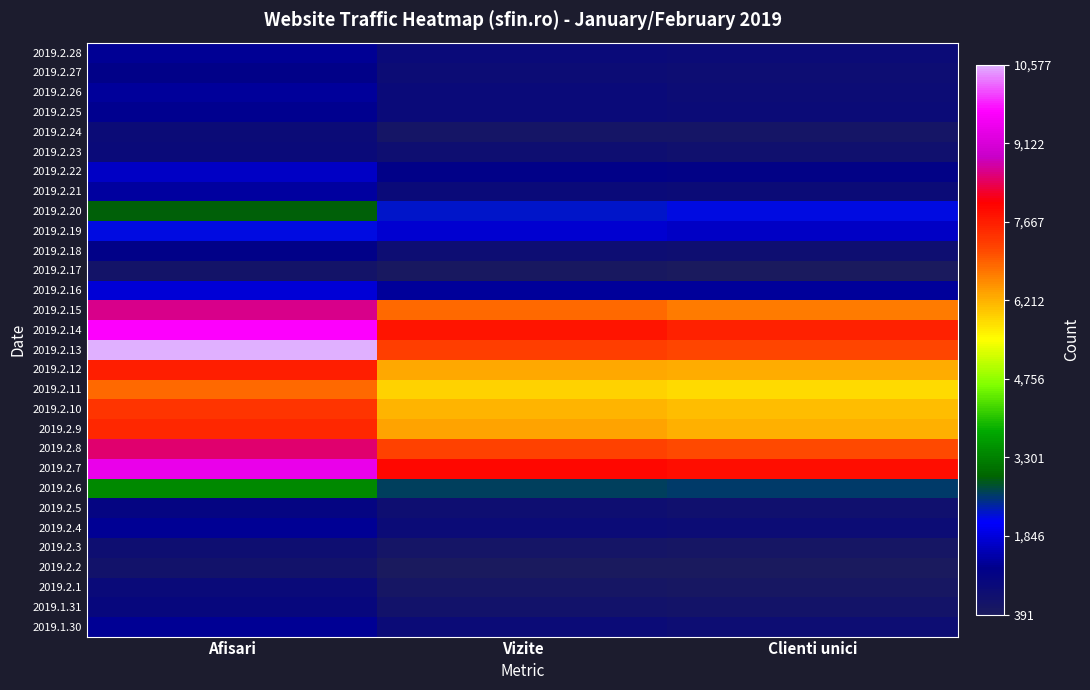

Reading right to left, transcribe all the data shown in this chart.

2019.2.28: Clienti unici=894	Vizite=942	Afisari=1331
2019.2.27: Clienti unici=809	Vizite=858	Afisari=1224
2019.2.26: Clienti unici=865	Vizite=923	Afisari=1351
2019.2.25: Clienti unici=908	Vizite=945	Afisari=1278
2019.2.24: Clienti unici=567	Vizite=589	Afisari=895
2019.2.23: Clienti unici=715	Vizite=752	Afisari=932
2019.2.22: Clienti unici=1161	Vizite=1221	Afisari=1701
2019.2.21: Clienti unici=888	Vizite=943	Afisari=1425
2019.2.20: Clienti unici=2211	Vizite=2288	Afisari=2909
2019.2.19: Clienti unici=1688	Vizite=1750	Afisari=2204
2019.2.18: Clienti unici=783	Vizite=812	Afisari=1187
2019.2.17: Clienti unici=418	Vizite=436	Afisari=604
2019.2.16: Clienti unici=1347	Vizite=1361	Afisari=1821
2019.2.15: Clienti unici=6701	Vizite=6852	Afisari=8596
2019.2.14: Clienti unici=7618	Vizite=7787	Afisari=9681
2019.2.13: Clienti unici=7188	Vizite=7268	Afisari=10577
2019.2.12: Clienti unici=6240	Vizite=6291	Afisari=7636
2019.2.11: Clienti unici=5842	Vizite=5887	Afisari=6854
2019.2.10: Clienti unici=6082	Vizite=6177	Afisari=7387
2019.2.9: Clienti unici=6239	Vizite=6332	Afisari=7553
2019.2.8: Clienti unici=7150	Vizite=7198	Afisari=8495
2019.2.7: Clienti unici=7865	Vizite=7921	Afisari=9412
2019.2.6: Clienti unici=2580	Vizite=2626	Afisari=3389
2019.2.5: Clienti unici=719	Vizite=757	Afisari=1100
2019.2.4: Clienti unici=850	Vizite=899	Afisari=1336
2019.2.3: Clienti unici=537	Vizite=564	Afisari=773
2019.2.2: Clienti unici=391	Vizite=411	Afisari=654
2019.2.1: Clienti unici=478	Vizite=516	Afisari=912
2019.1.31: Clienti unici=617	Vizite=656	Afisari=1015
2019.1.30: Clienti unici=826	Vizite=869	Afisari=1315